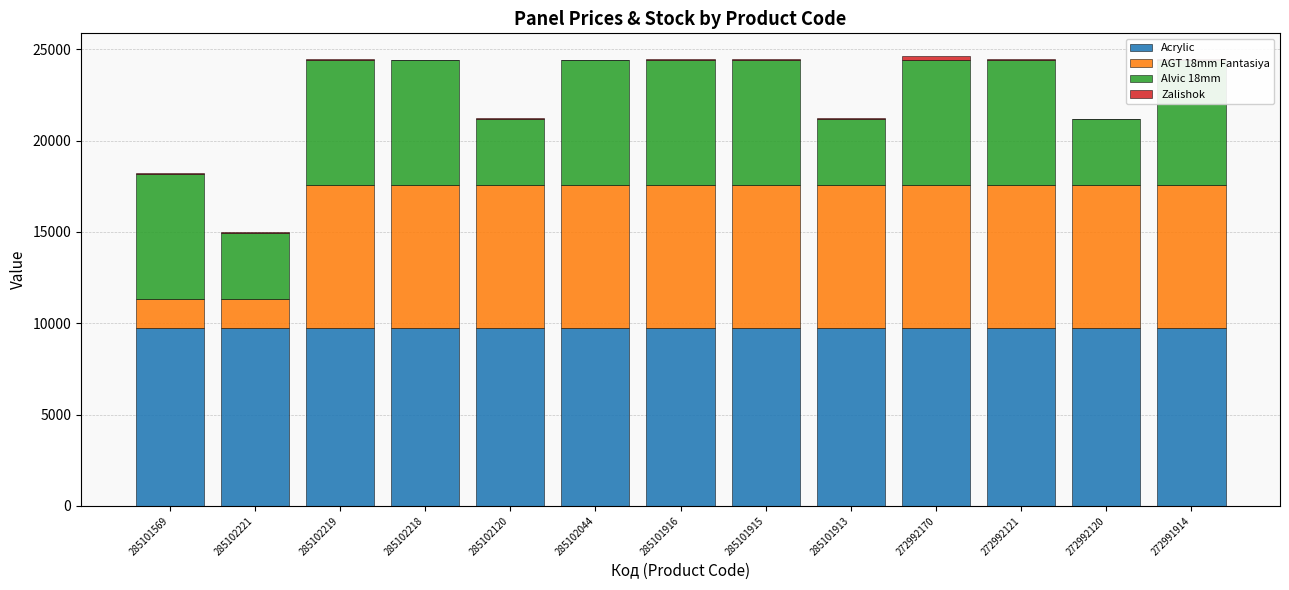

At which category is the sum across all series the highest?

272992170